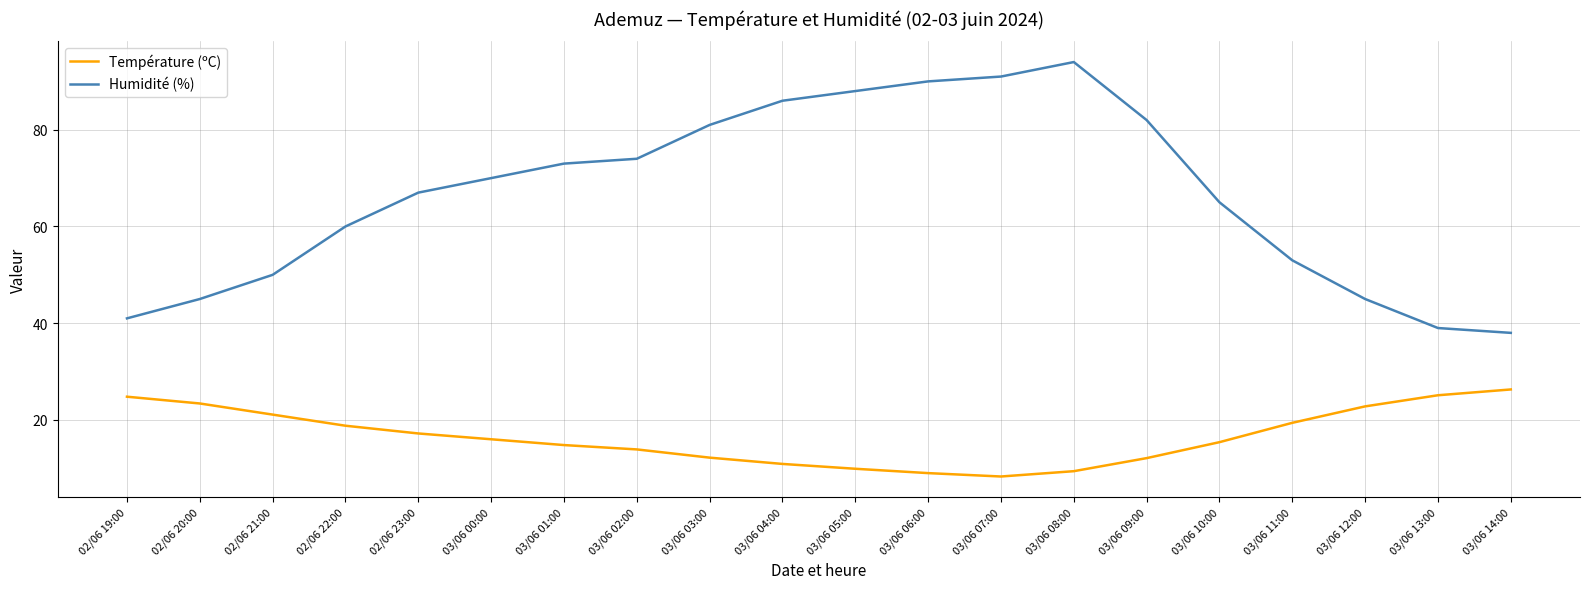

What are all the series names shown in the legend?

Température (ºC), Humidité (%)